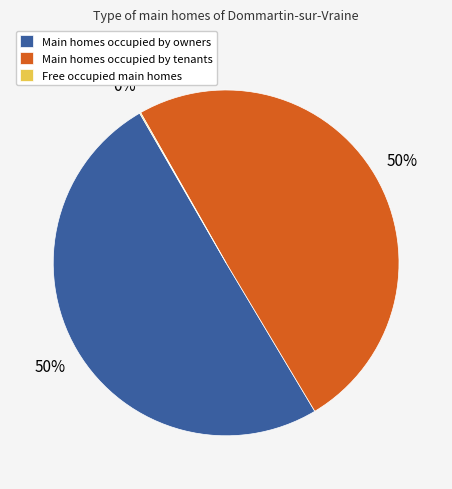

Is it true that Main homes occupied by tenants is 56% of the pie?

False